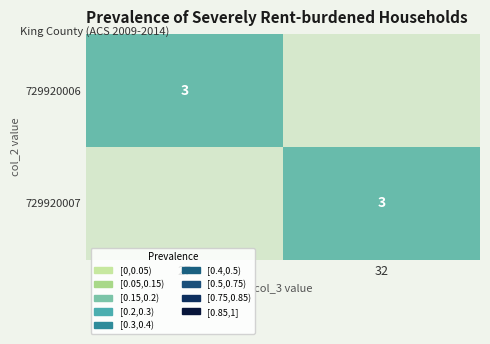

The 729920007 series shows 3 at 32. True or false?

True